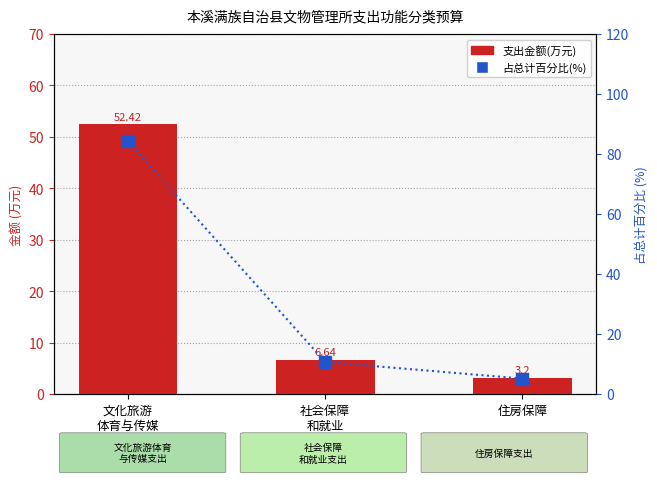

What is the maximum value shown in the chart?

84.2